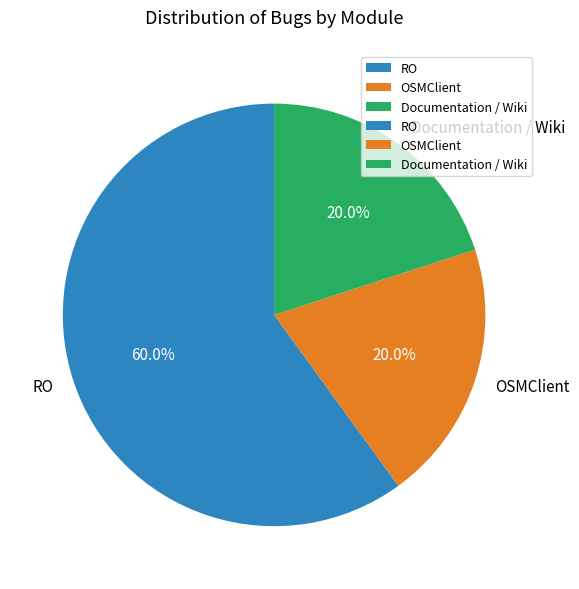

Is there any slice that represents more than half of the pie?

Yes